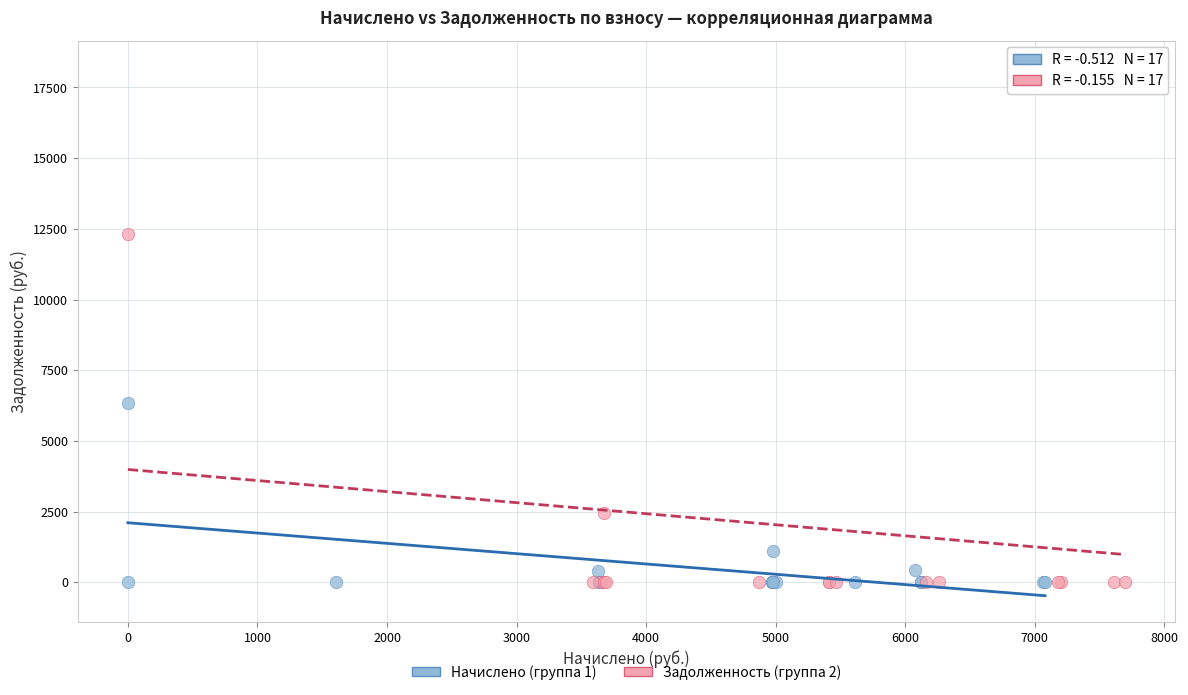

Which series has the widest spread of Y values?

Задолженность (группа 2)